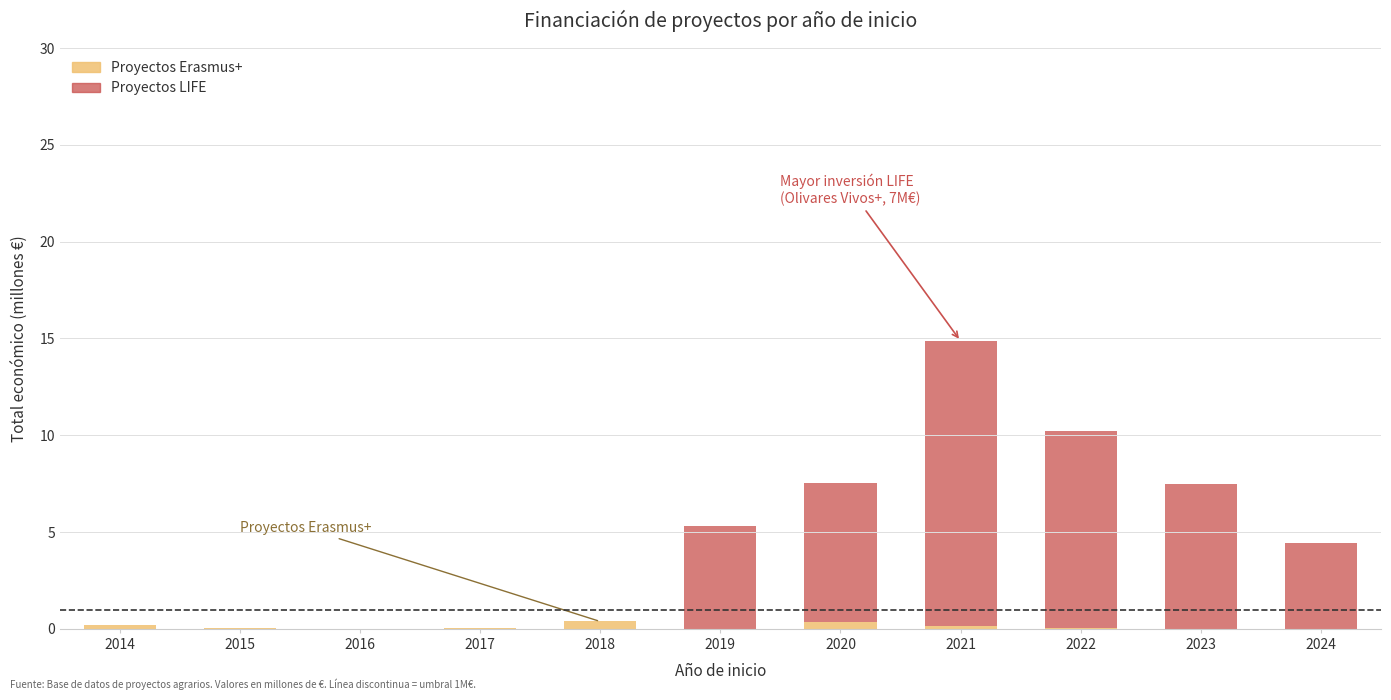

At which category is the sum across all series the highest?

2021